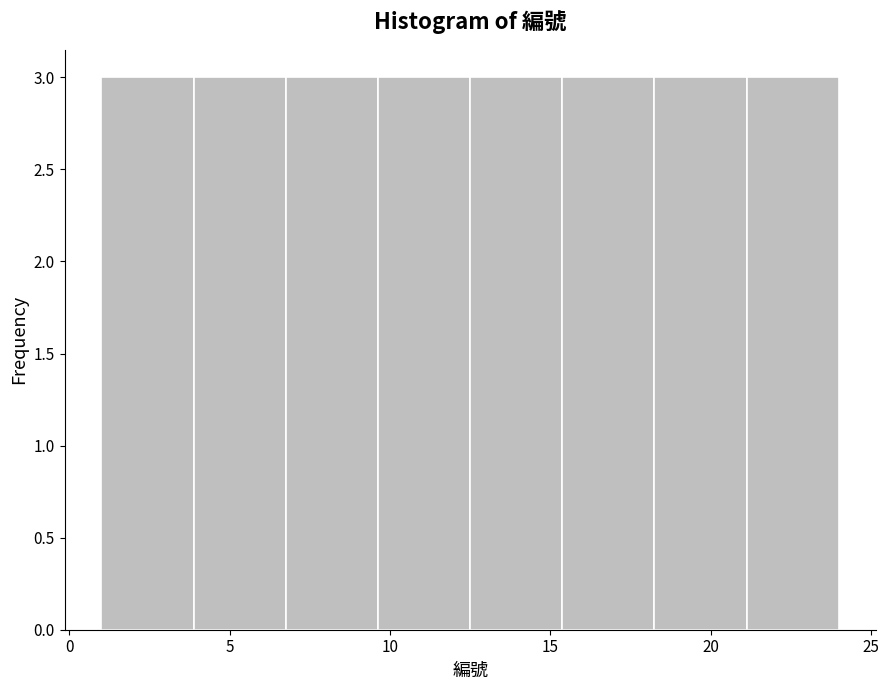

Reading left to right, list every bar in this chart as the range it spans on the x-axis followed by its height. Neither the bar edges nor the heights are printed on the chart, so give them approximately, as read against the axes.

1.0 to 4.0: 3
4.0 to 7.0: 3
7.0 to 9.5: 3
9.5 to 12.5: 3
12.5 to 15.5: 3
15.5 to 18.5: 3
18.5 to 21.0: 3
21.0 to 24.0: 3